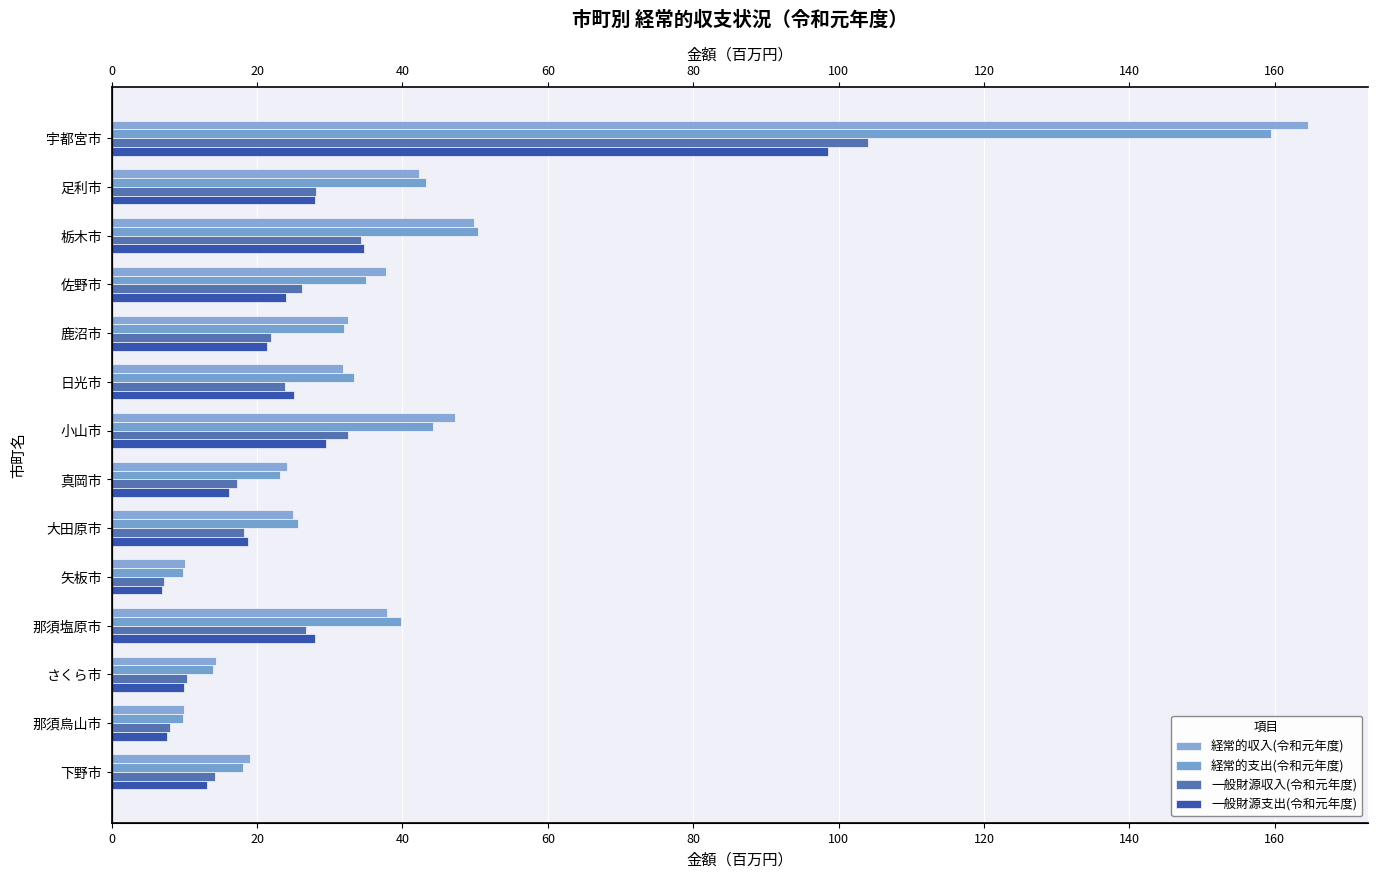

True or false: 一般財源収入(令和元年度) has a value of 23.8 at 日光市.

True